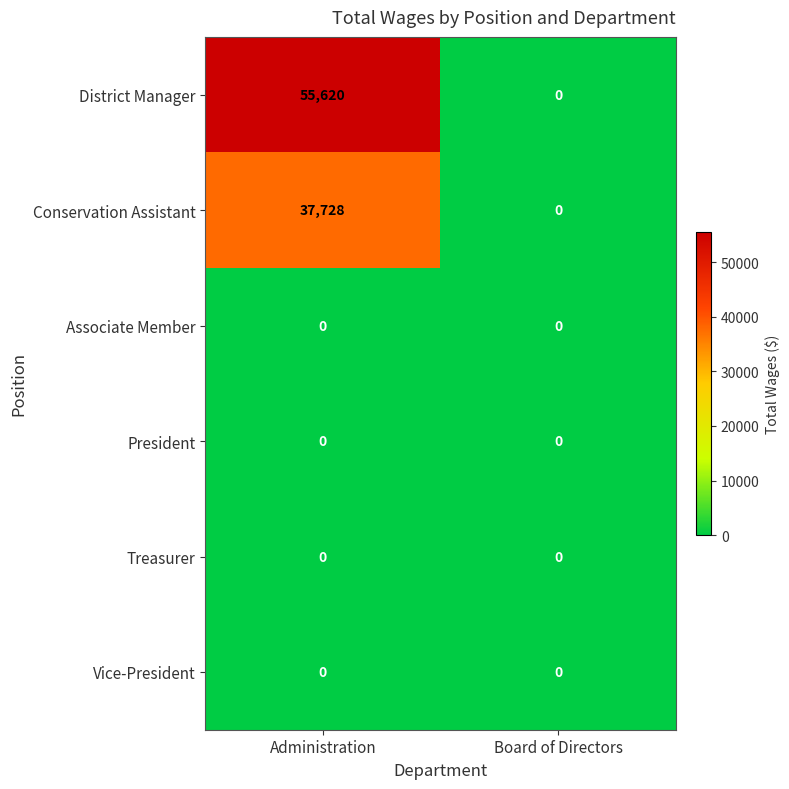

How many categories are shown in the chart?

2